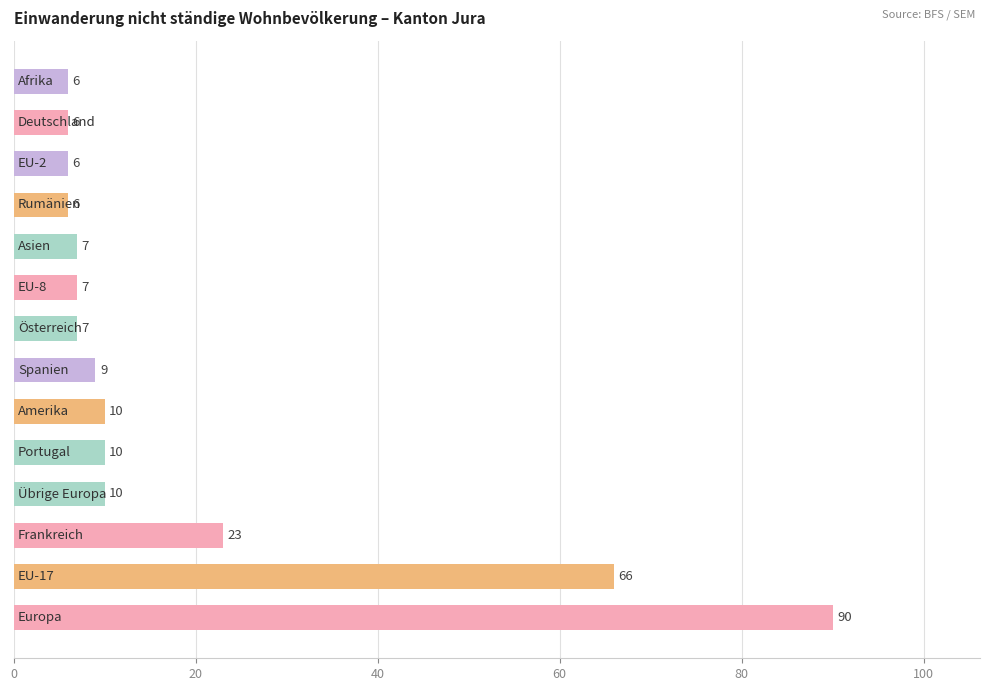

What is the difference between the second highest and minimum values?

60